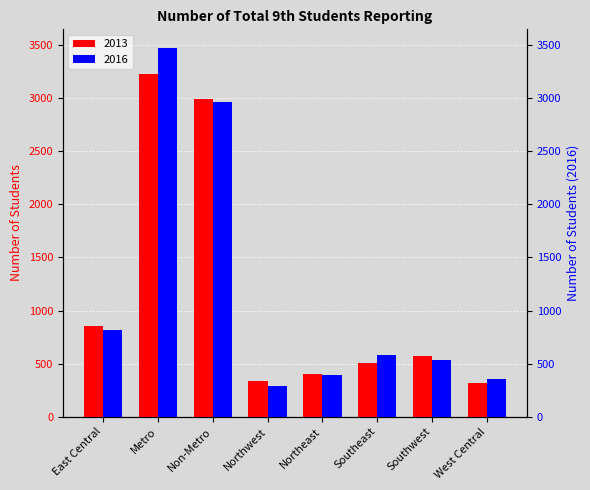

Between East Central and West Central, which series saw the biggest shift?

2013